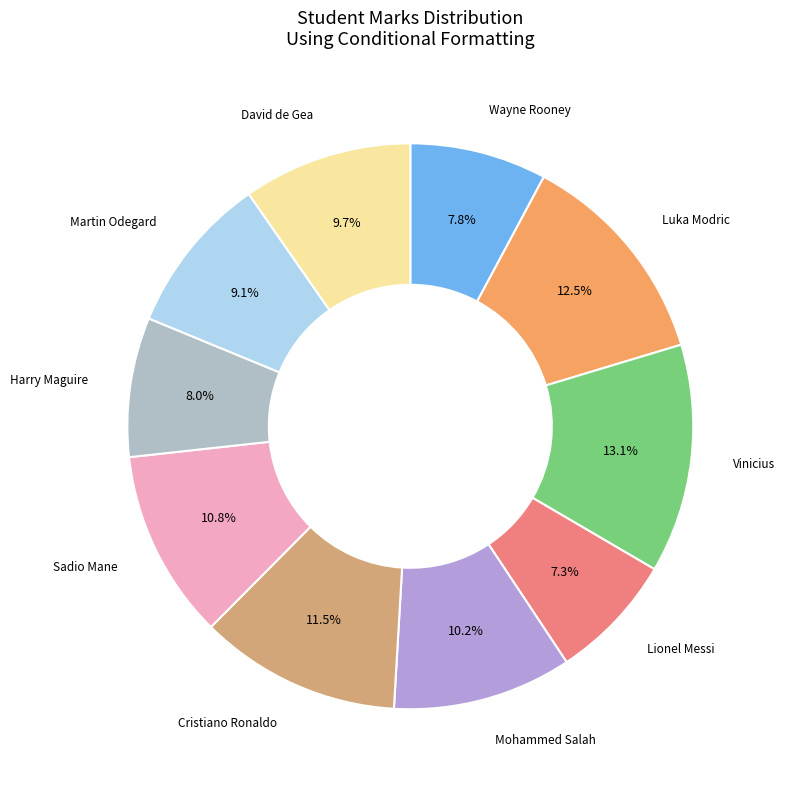

How many slices are in this pie chart?

10